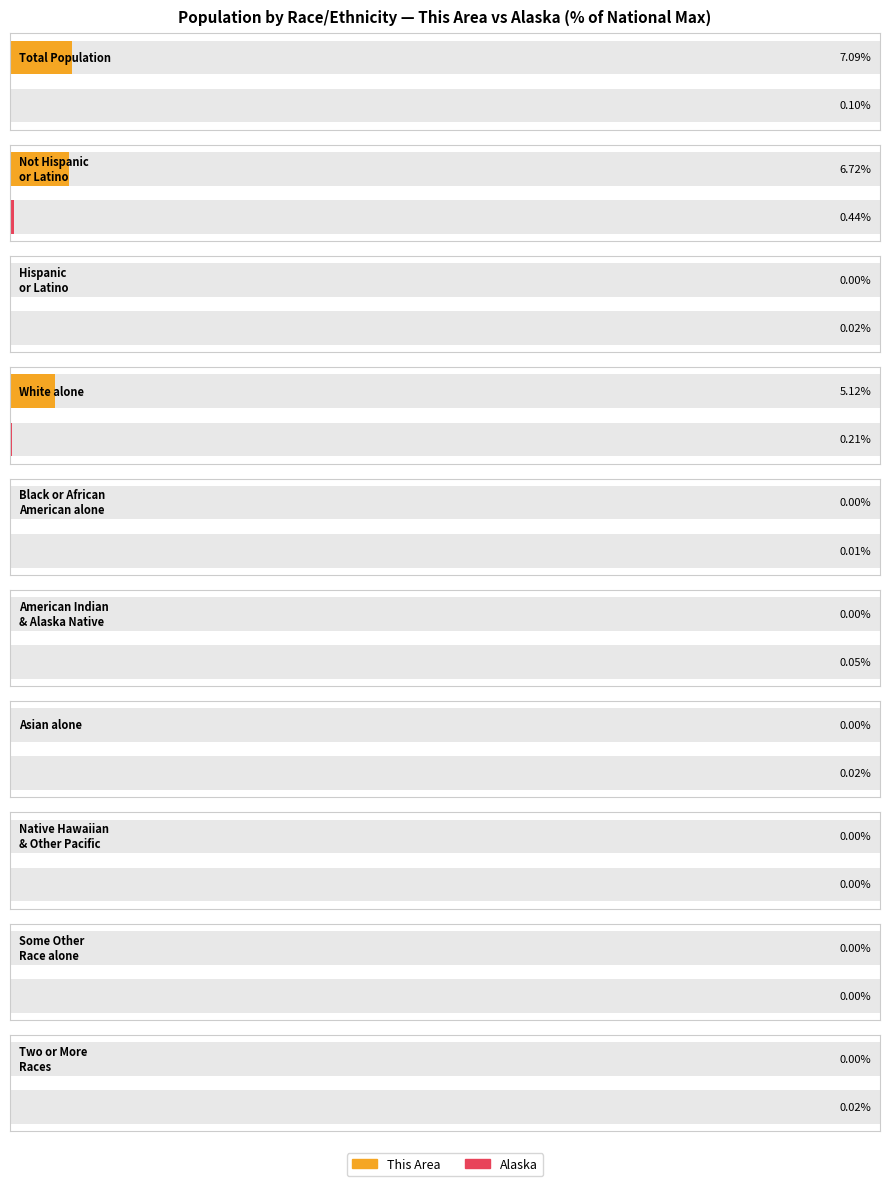

At which label does This Area reach its peak?

Total Population